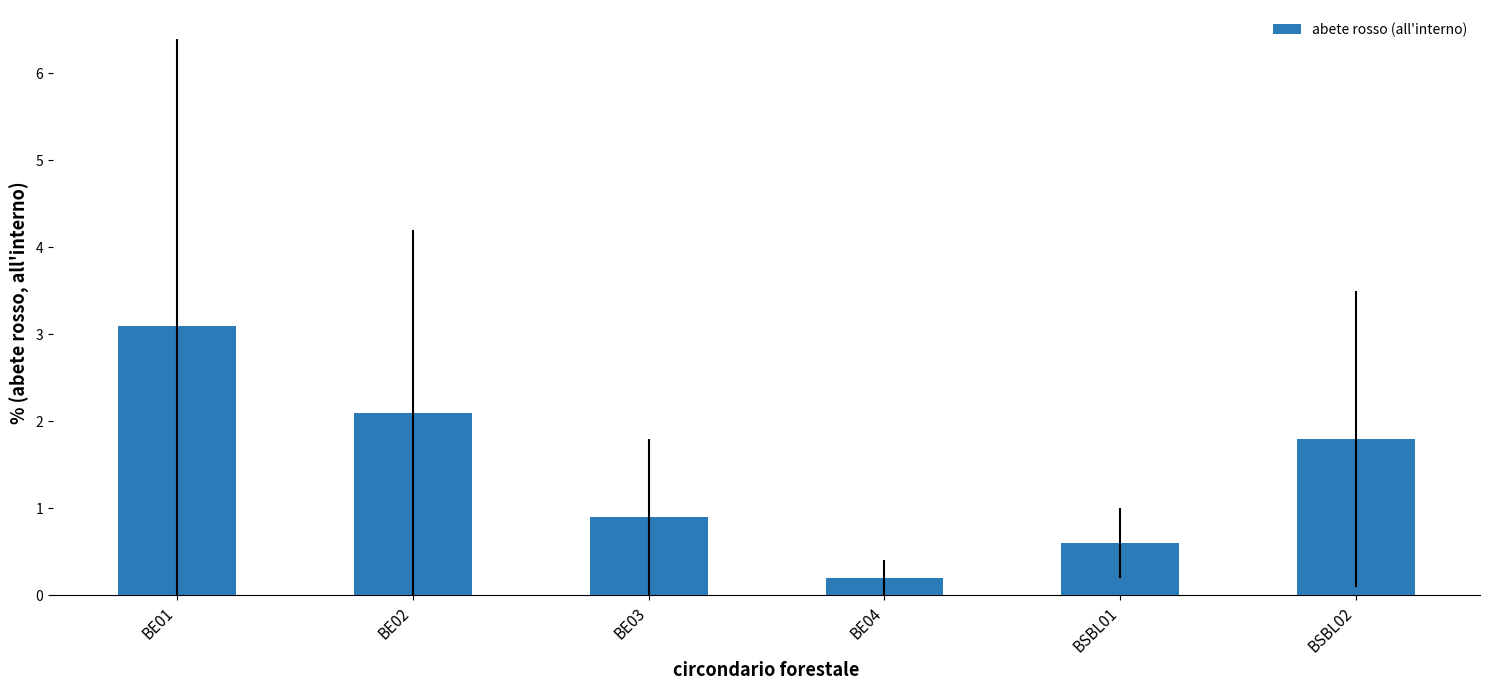

Reading right to left, extract all data points from this chart.

1.8	0.6	0.2	0.9	2.1	3.1